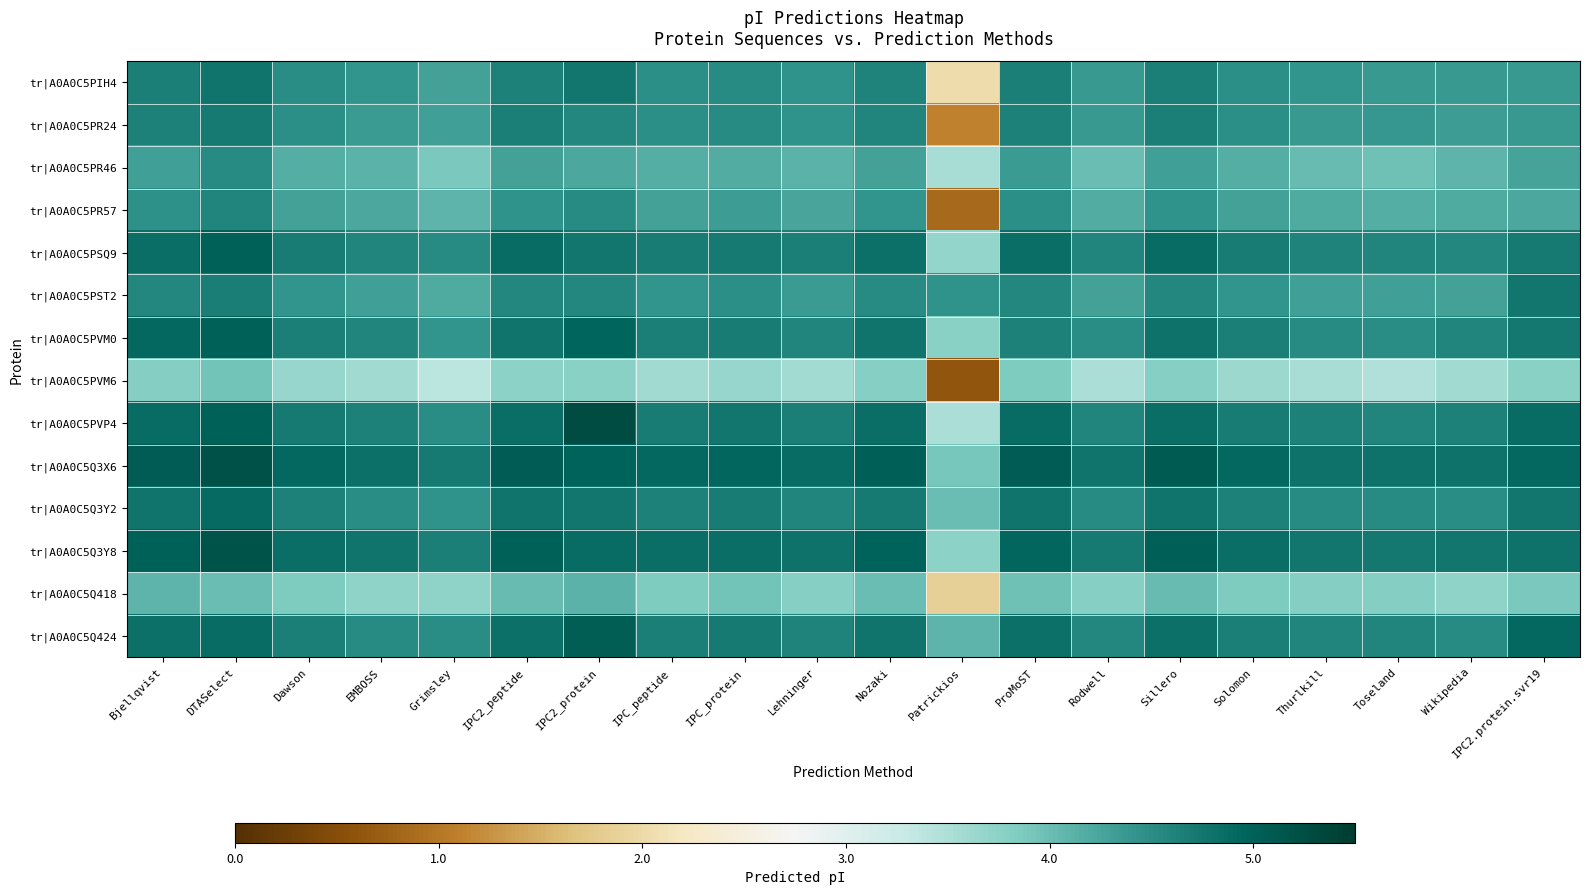

What is the maximum value shown in the chart?

5.3